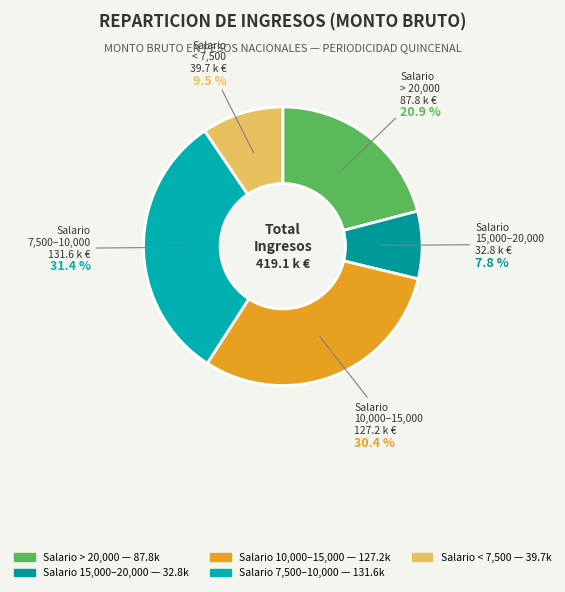

How many slices are in this pie chart?

5